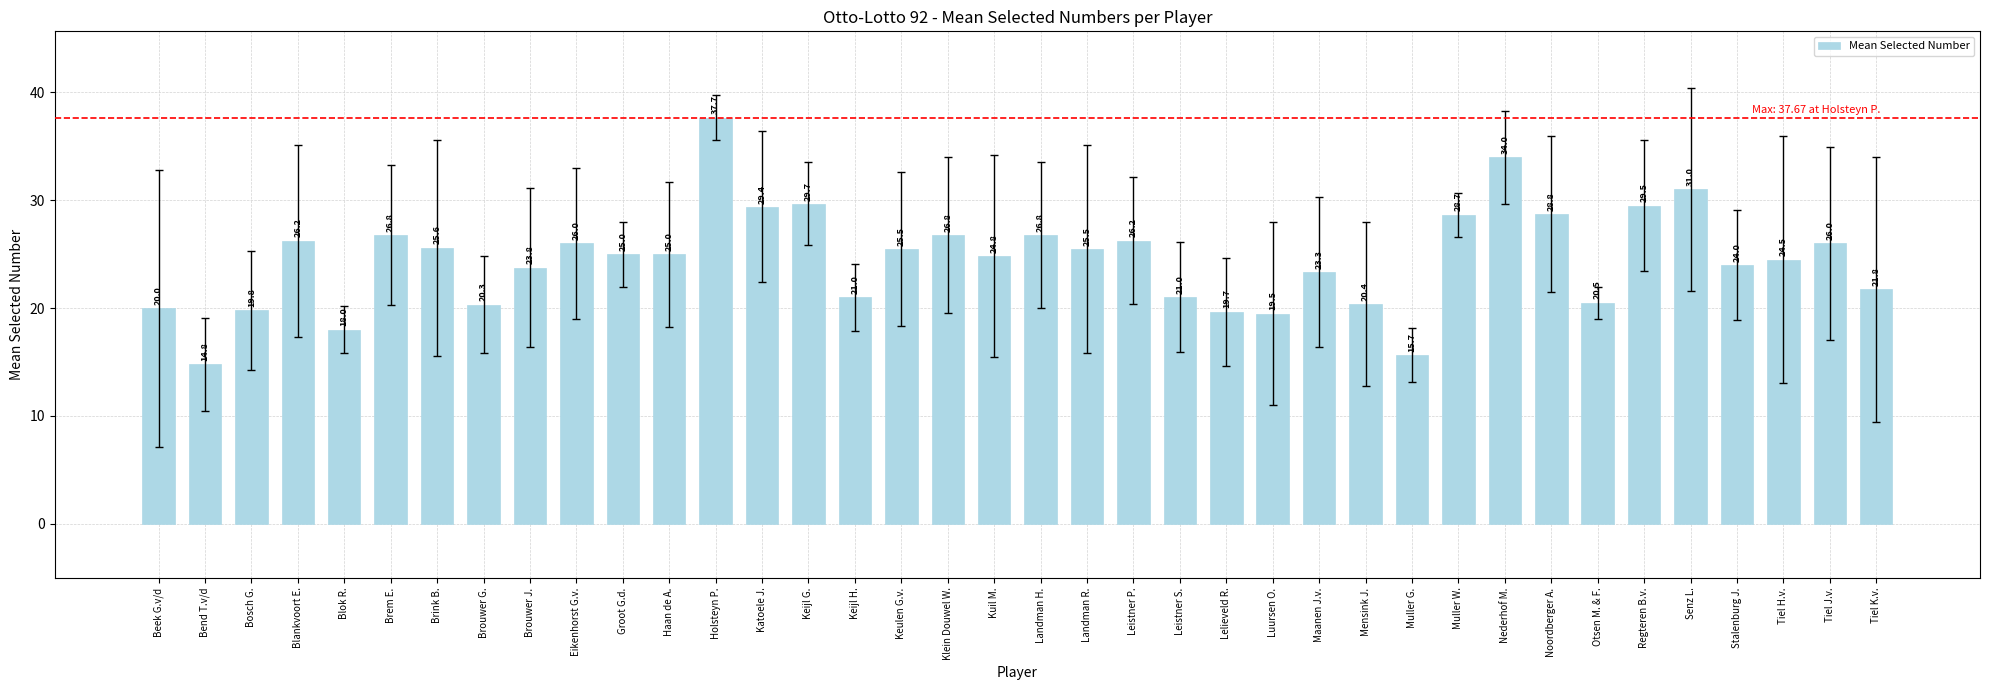

What is the value of the 26th bar from the left?

23.3